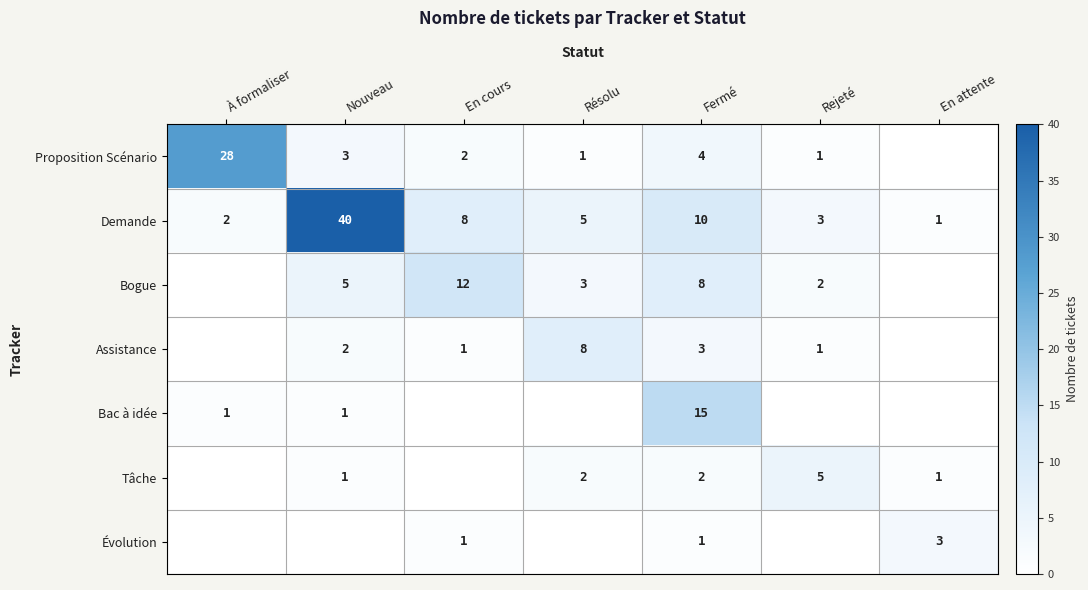

At which label does Demande first exceed 5?

Nouveau